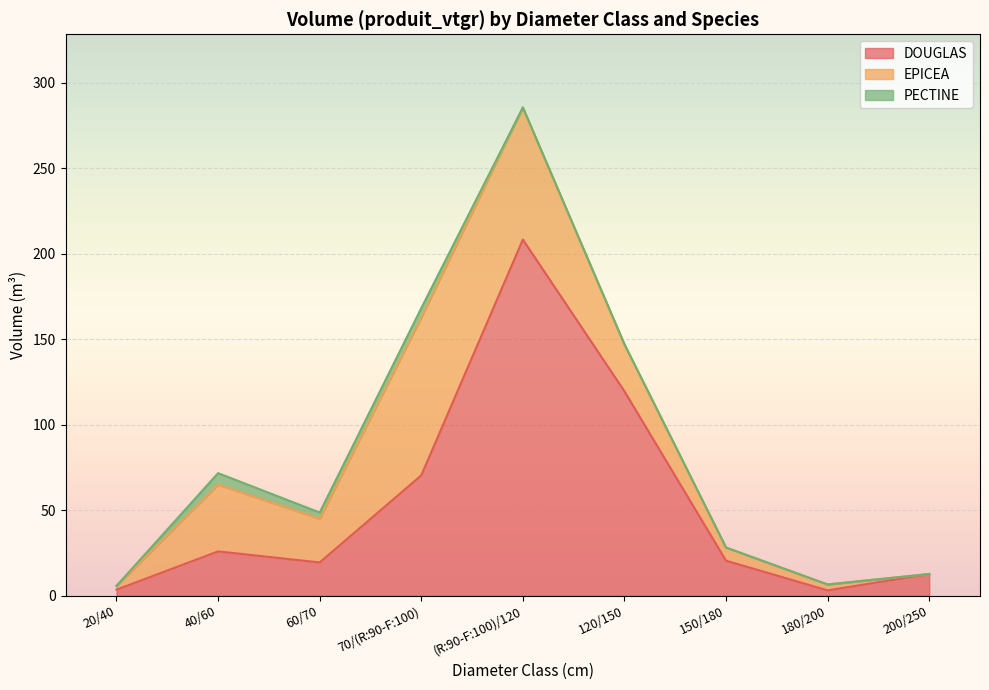

Which series has the largest range (max minus min)?

DOUGLAS